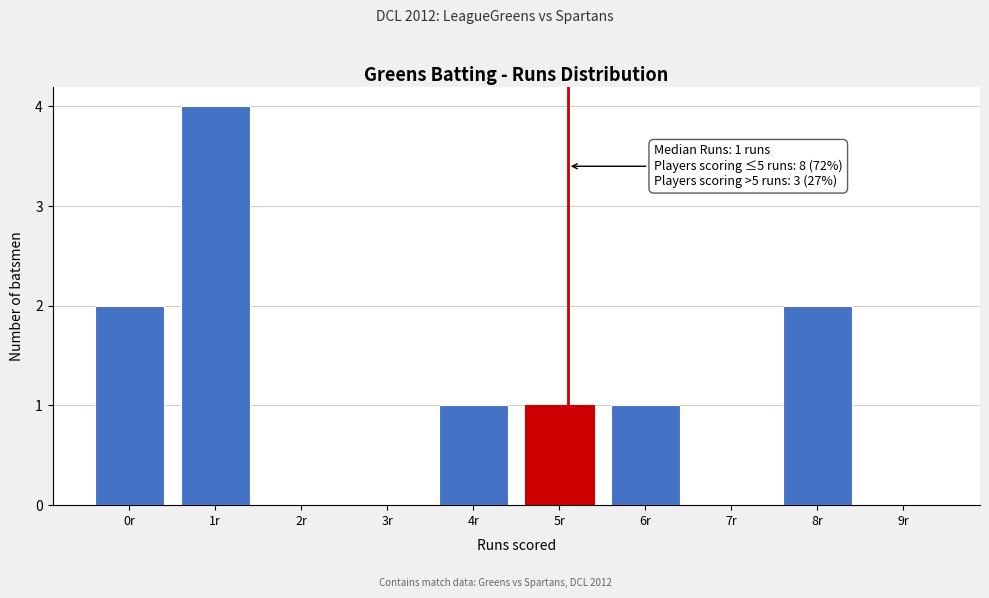

Reading right to left, what are all the values shown in this chart?

9r=0	8r=2	7r=0	6r=1	5r=1	4r=1	3r=0	2r=0	1r=4	0r=2